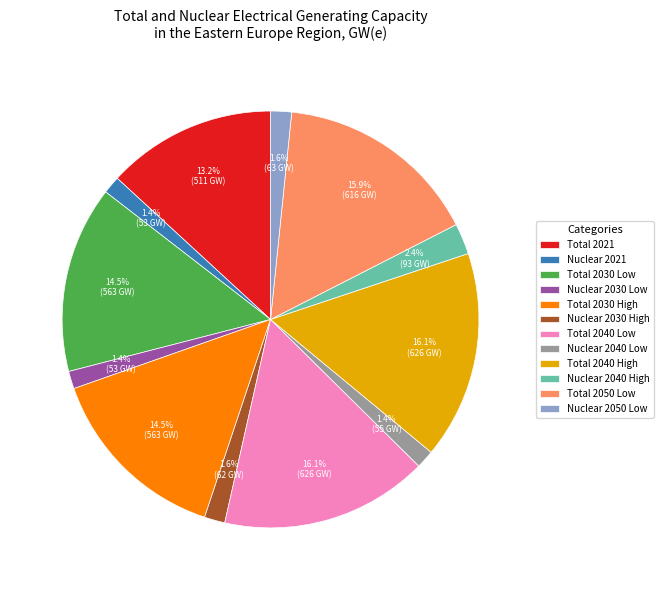

Does Total 2030 High represent more than half of the total?

No